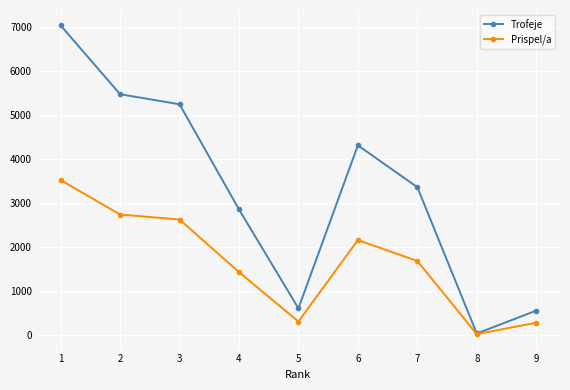

What are all the series names shown in the legend?

Trofeje, Prispel/a